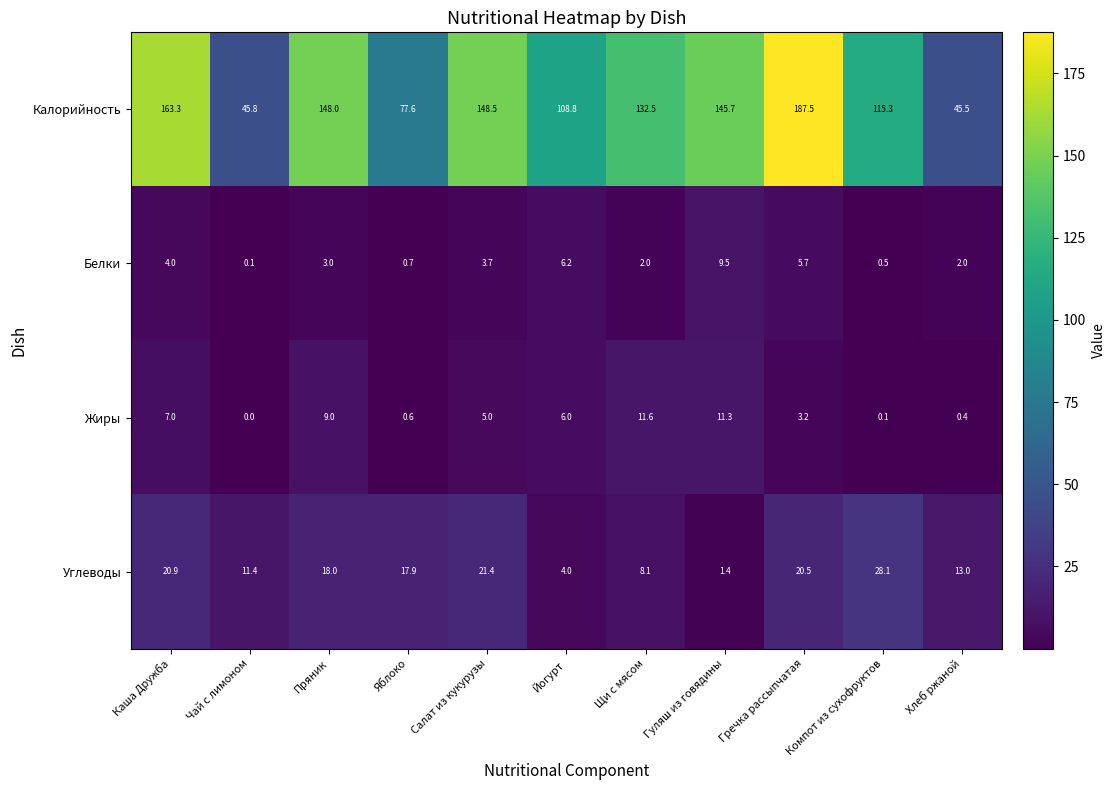

At which category does the chart reach its peak across all series?

Гречка рассыпчатая